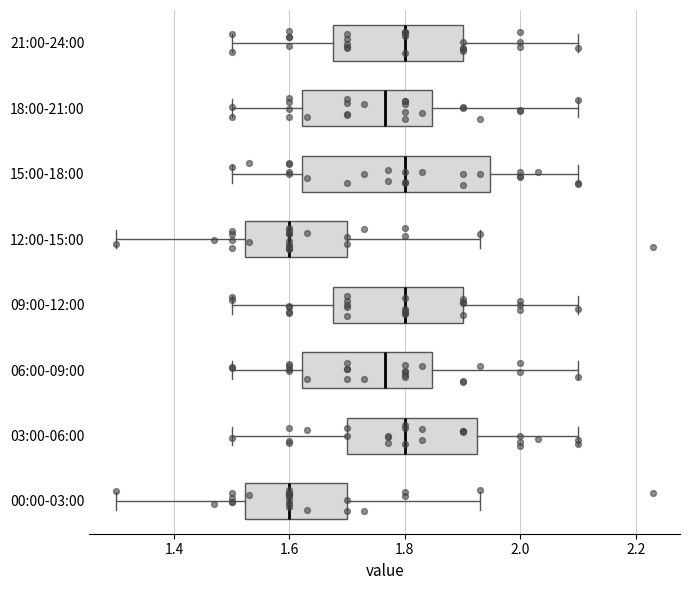

Comparing the boxes themselves (not the whiskers), which one is the widest?

15:00-18:00